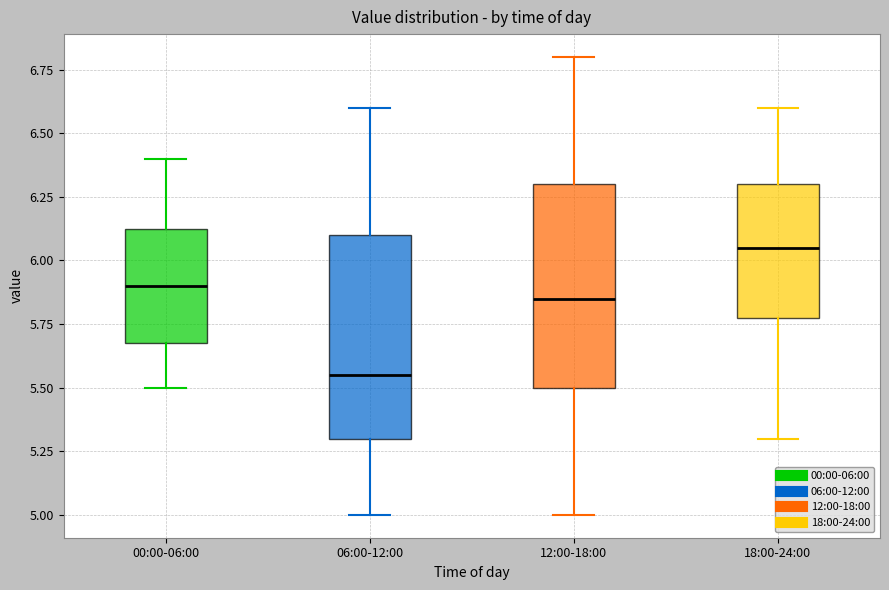

Reading left to right, read every box against the y-axis: the position of its median line, the range the box covers, and the ends of its whiskers. The values are not printed on the chart, so give them approximately, as read against the axis.

00:00-06:00: median 5.90, box 5.70 to 6.15, whiskers 5.50 to 6.40
06:00-12:00: median 5.55, box 5.30 to 6.10, whiskers 5.00 to 6.60
12:00-18:00: median 5.85, box 5.50 to 6.30, whiskers 5.00 to 6.80
18:00-24:00: median 6.05, box 5.80 to 6.30, whiskers 5.30 to 6.60